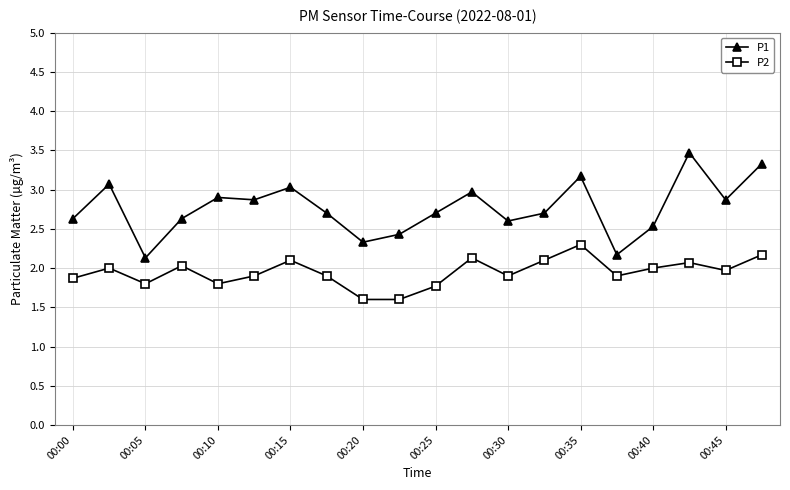

True or false: P2 and P1 intersect in this chart.

False